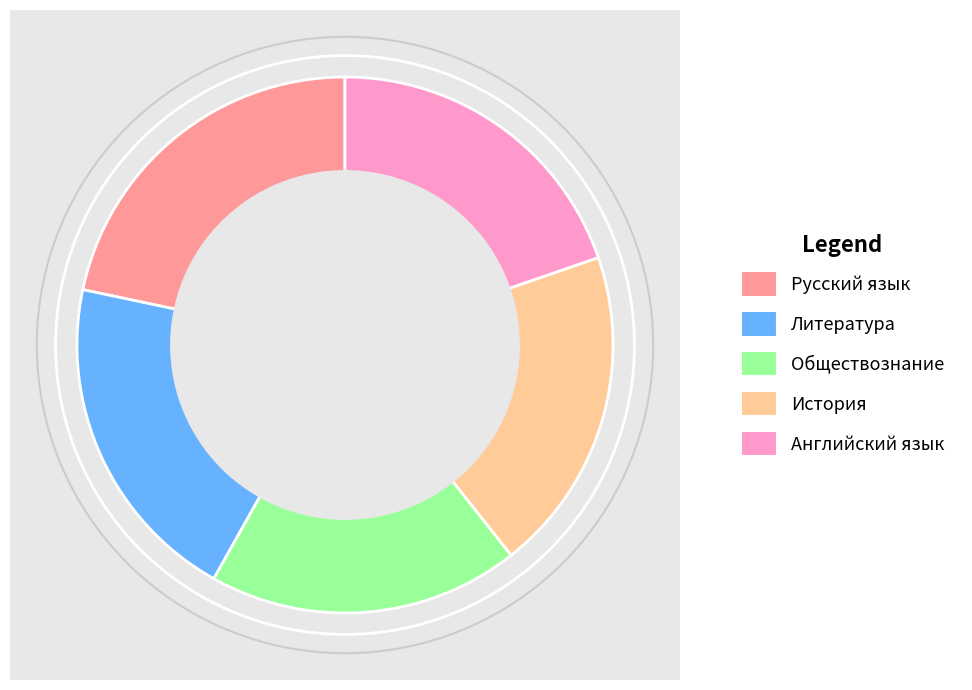

Is the sum of История and Литература greater than half?

No